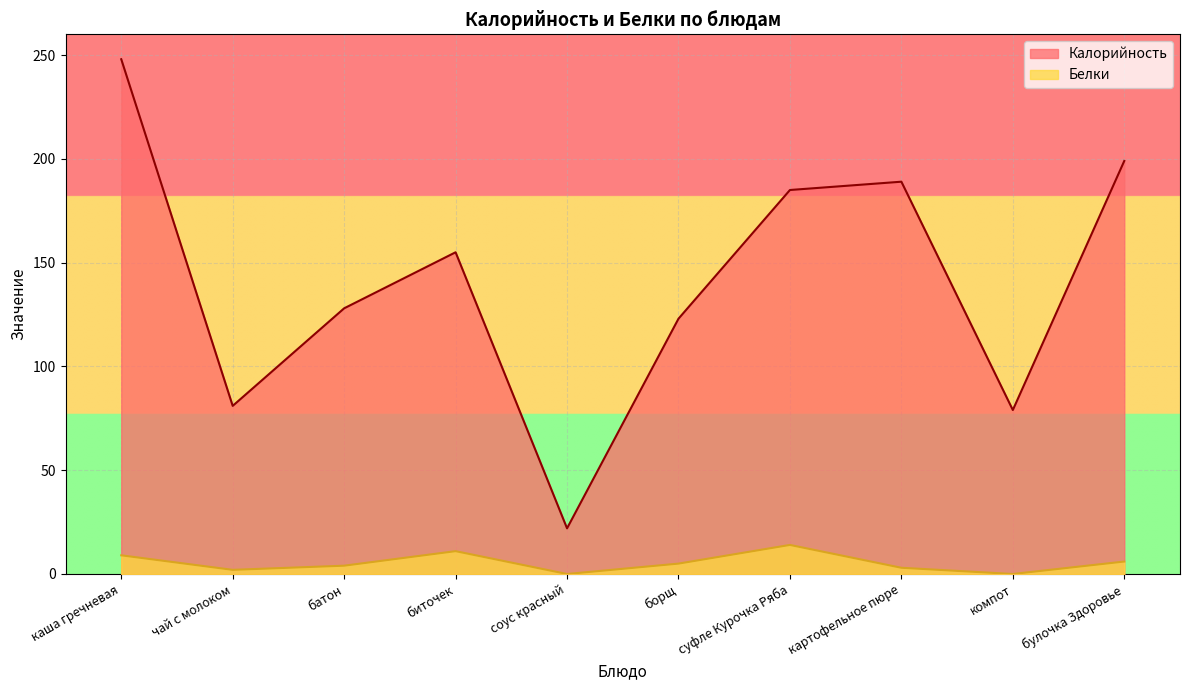

What is the average value of the Белки series?

5